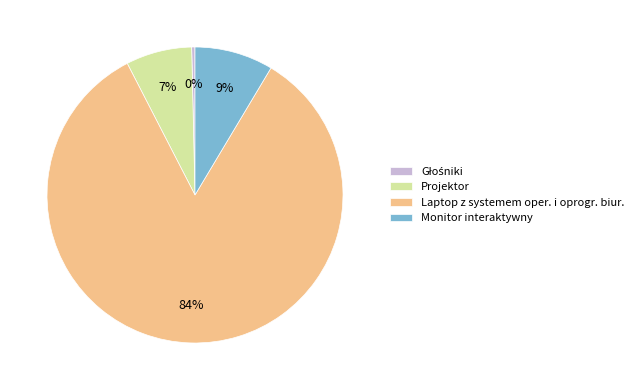

What is the largest slice in the pie chart?

Laptop z systemem oper. i oprogr. biur.